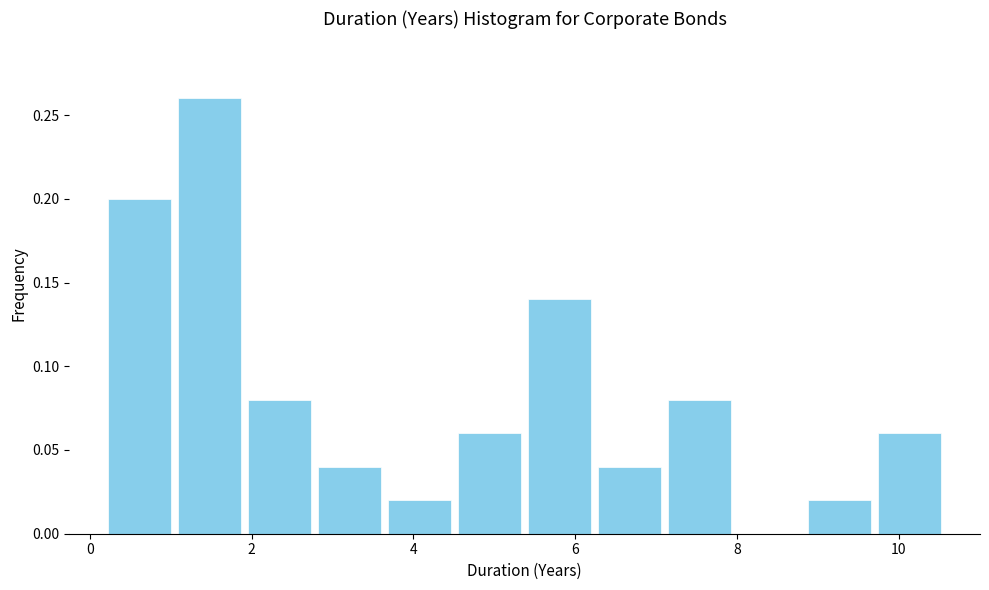

Reading left to right, transcribe this chart: for each bar, give the range it covers on the x-axis and its height. Neither the bar edges nor the heights are printed on the chart, so give them approximately, as read against the axes.

0.2 to 1.0: 0.20
1.0 to 2.0: 0.26
2.0 to 2.8: 0.08
2.8 to 3.6: 0.04
3.6 to 4.6: 0.02
4.6 to 5.4: 0.06
5.4 to 6.2: 0.14
6.2 to 7.2: 0.04
7.2 to 8.0: 0.08
8.0 to 8.8: 0
8.8 to 9.8: 0.02
9.8 to 10.6: 0.06